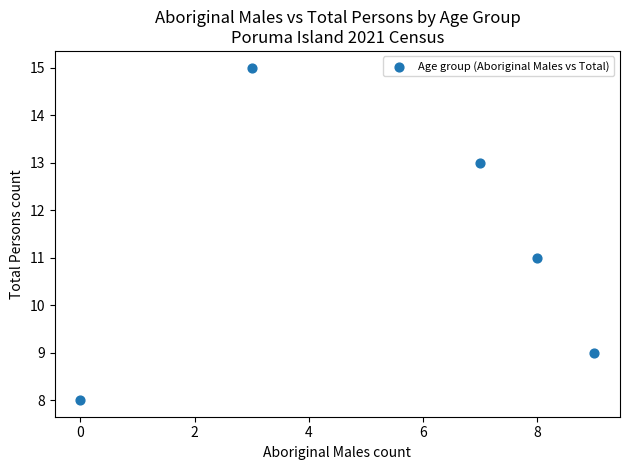

What is the range of X values (max minus min)?

9